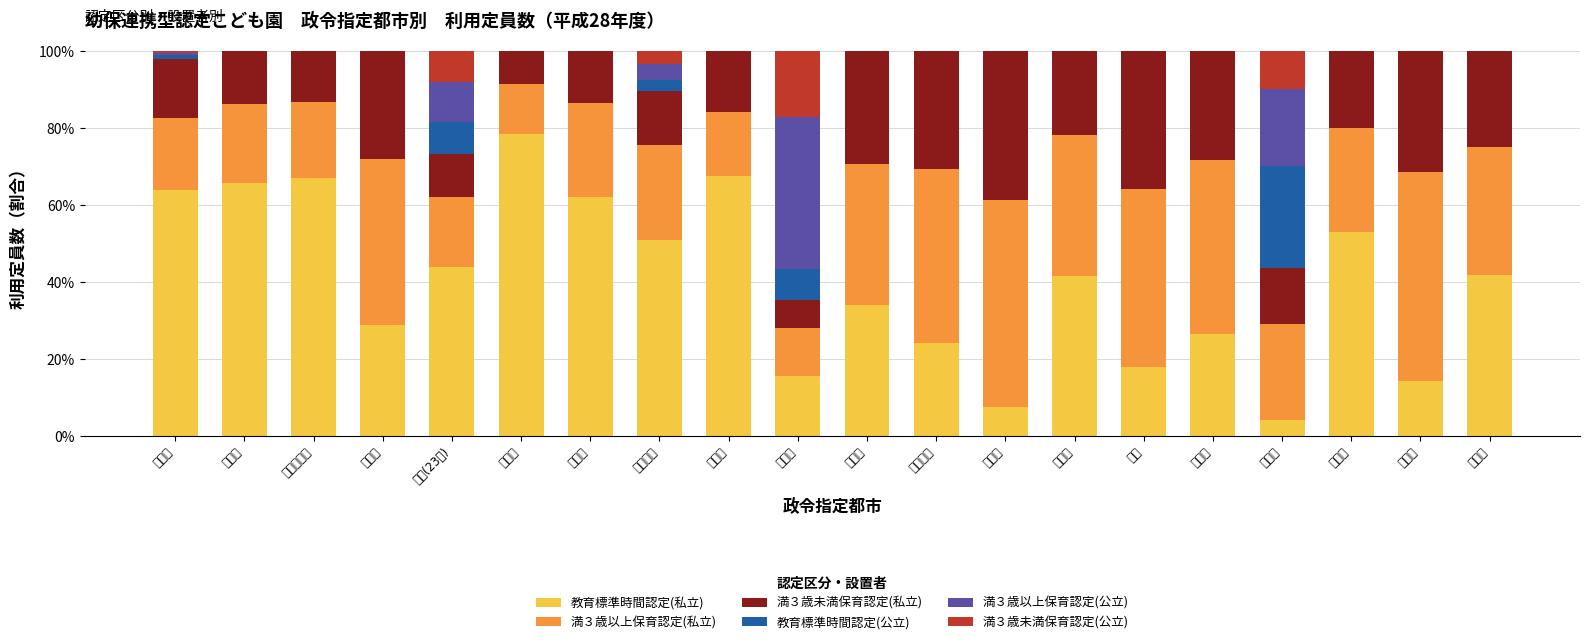

What is the sum of the 教育標準時間認定(私立) values at 熊本市 and 堺市?

59.7